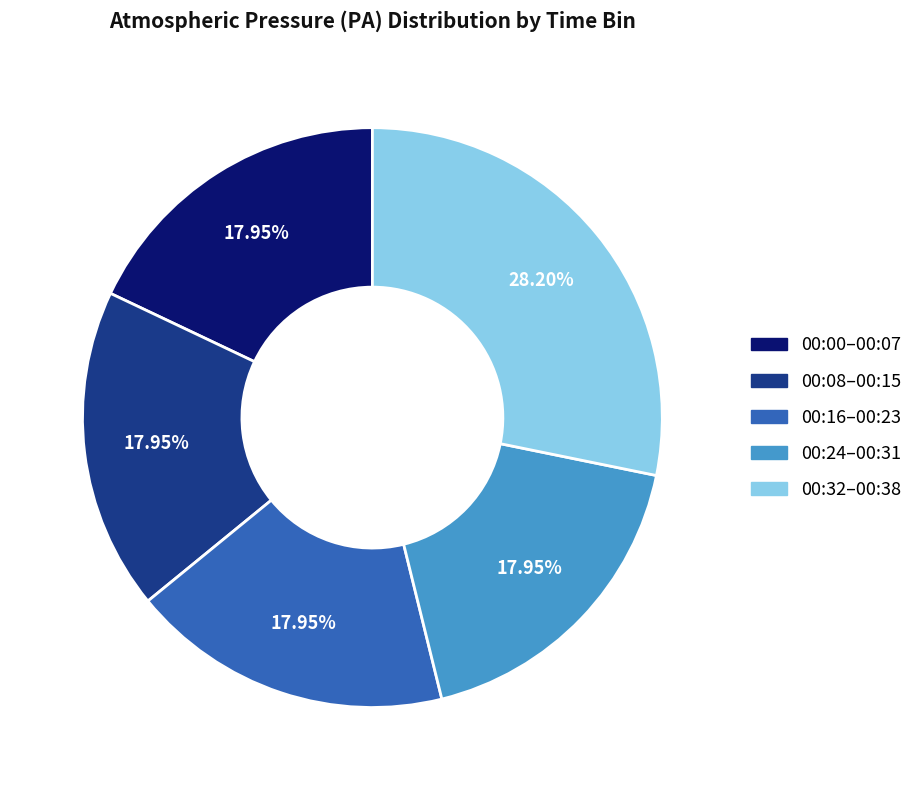

Do 00:00–00:07 and 00:16–00:23 together represent more than half of the pie?

No